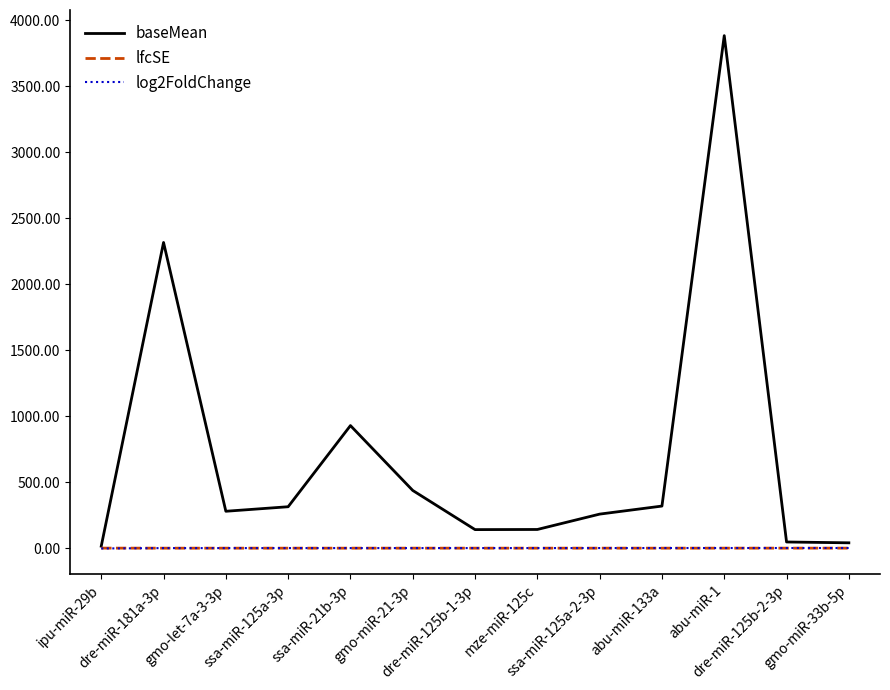

Which series has the largest range (max minus min)?

baseMean